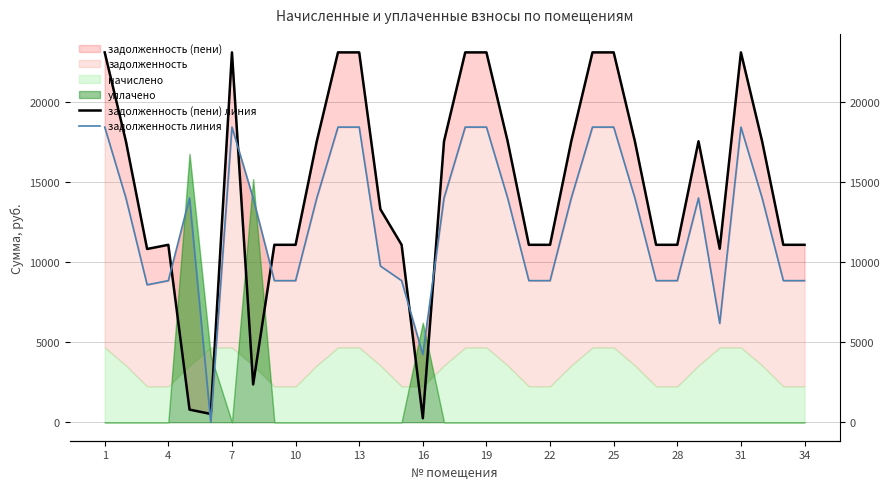

Which has a higher value, 31 or 22?

31